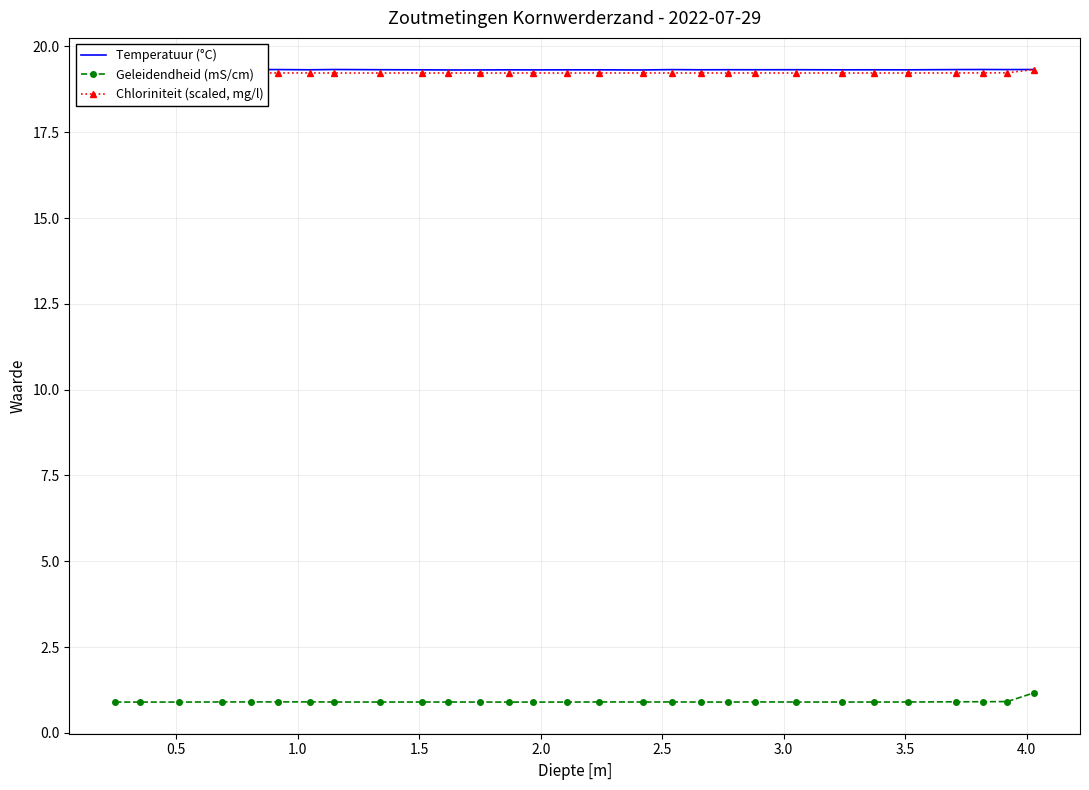

What is the lowest value of the Geleidendheid (mS/cm) series?

0.9